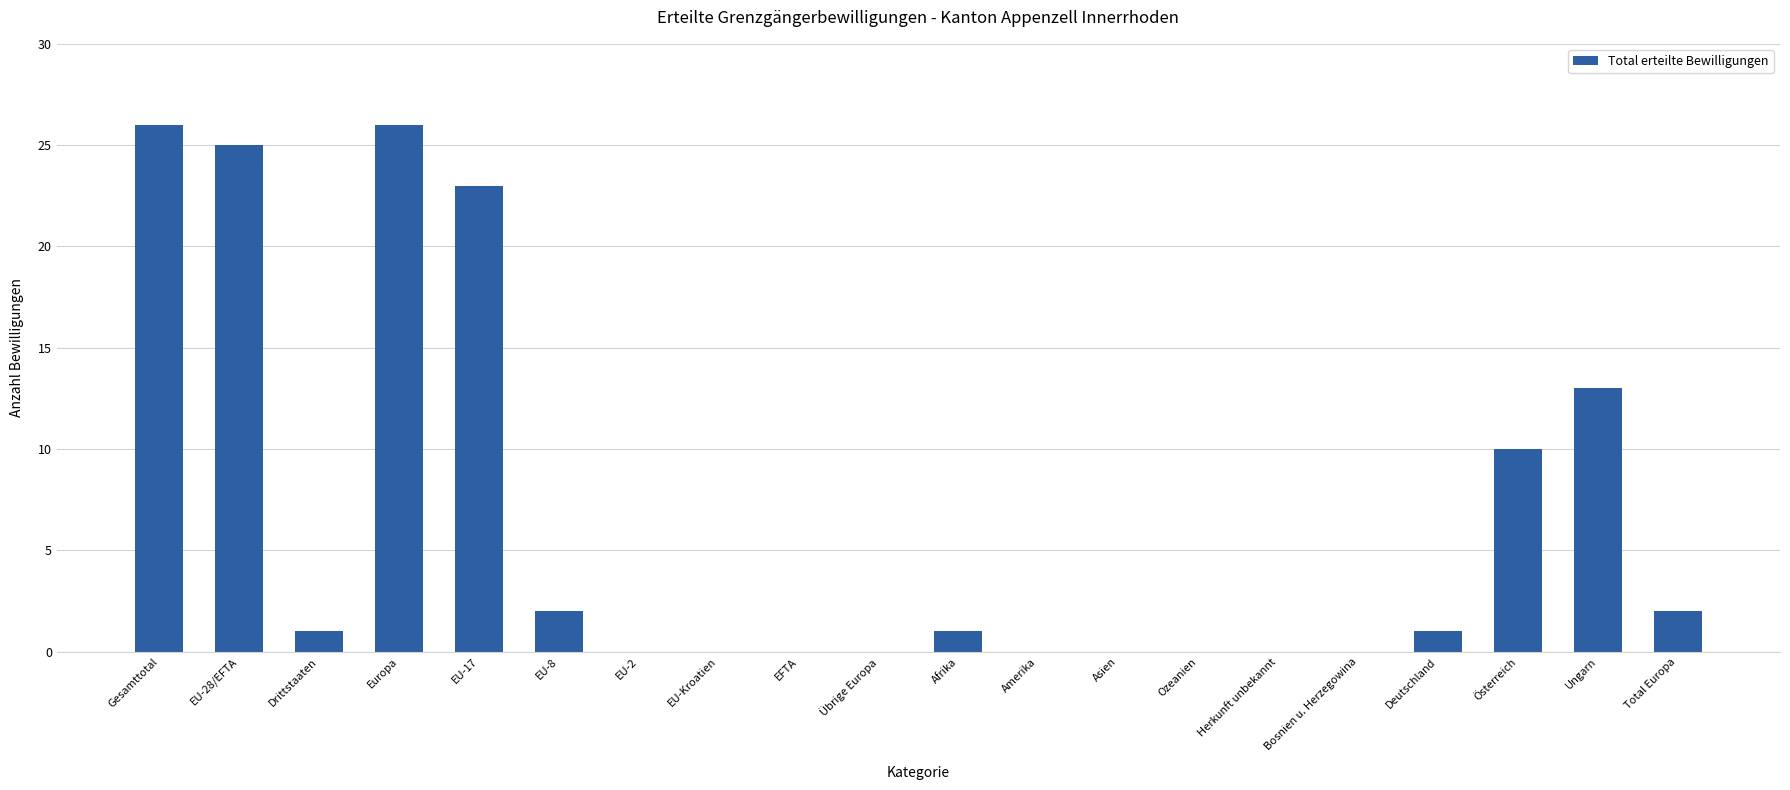

How many distinct data groups are displayed?

1